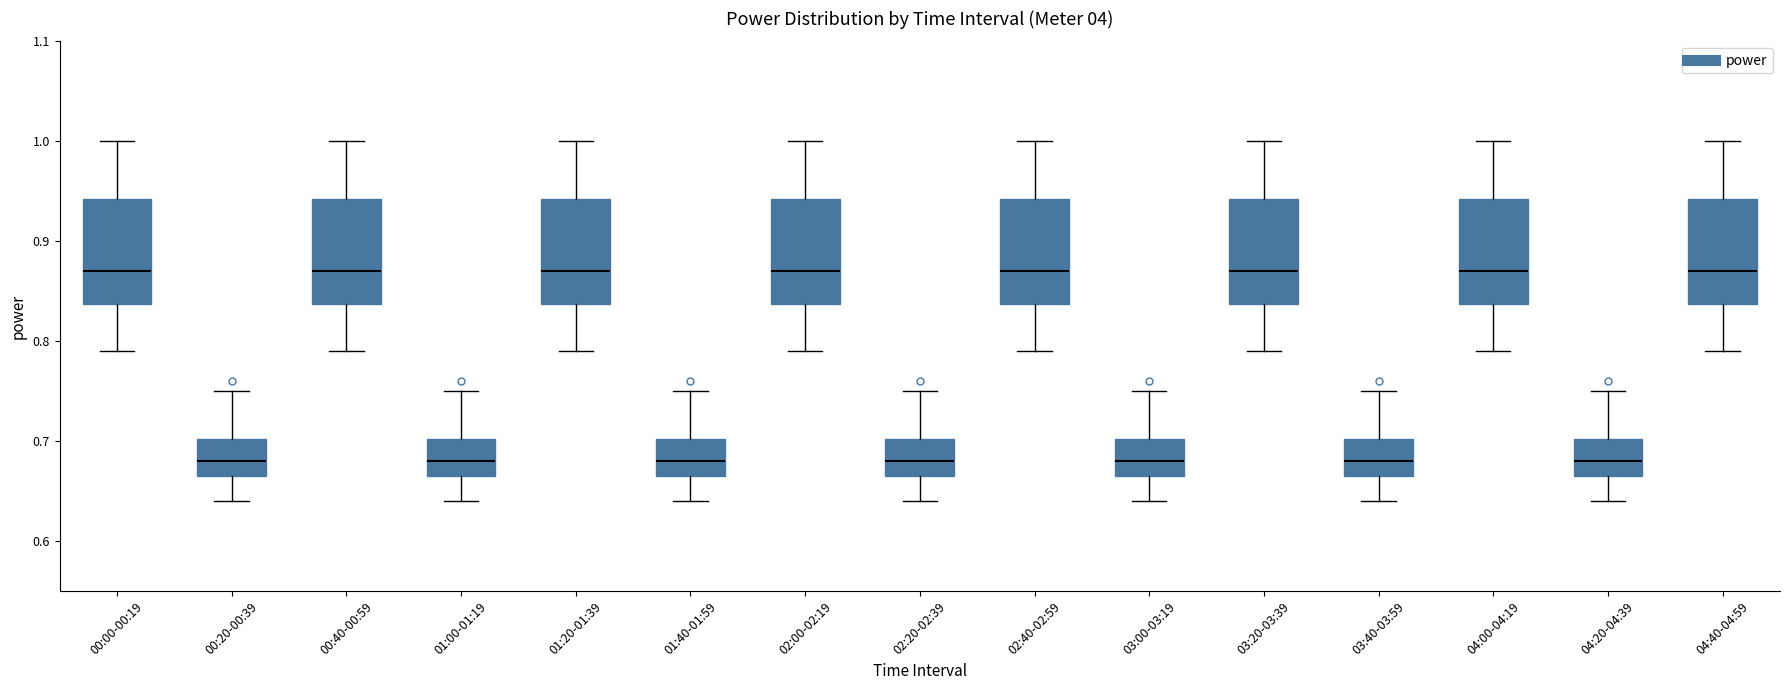

Where does the median line of the box for 01:20-01:39 sit on the y-axis? The values are not printed on the chart, so give them approximately, as read against the axis.

0.87